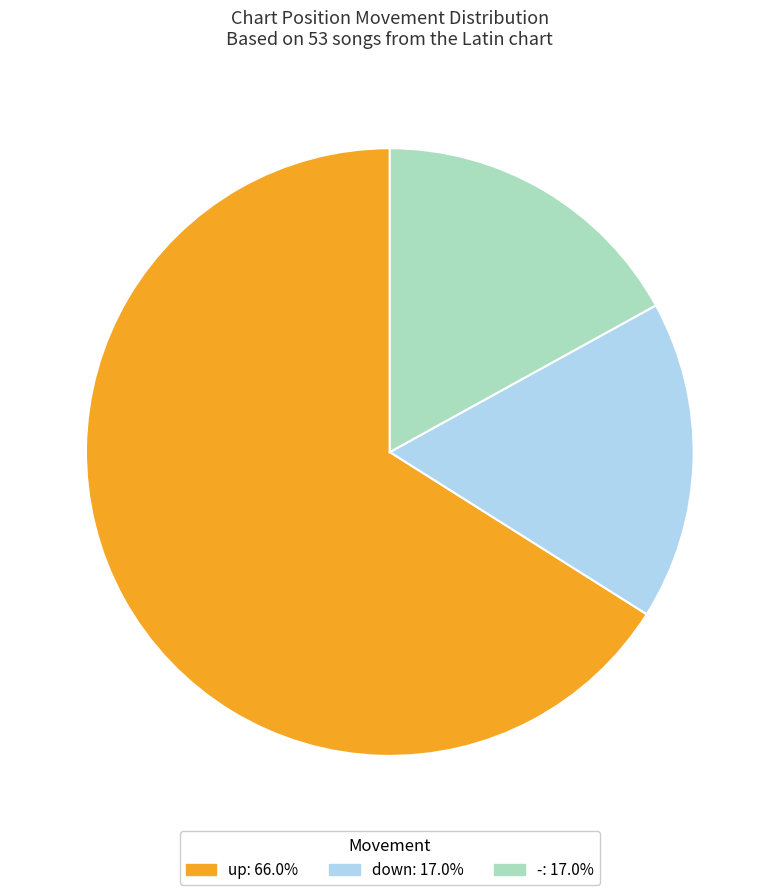

How many segments does this pie chart have?

3